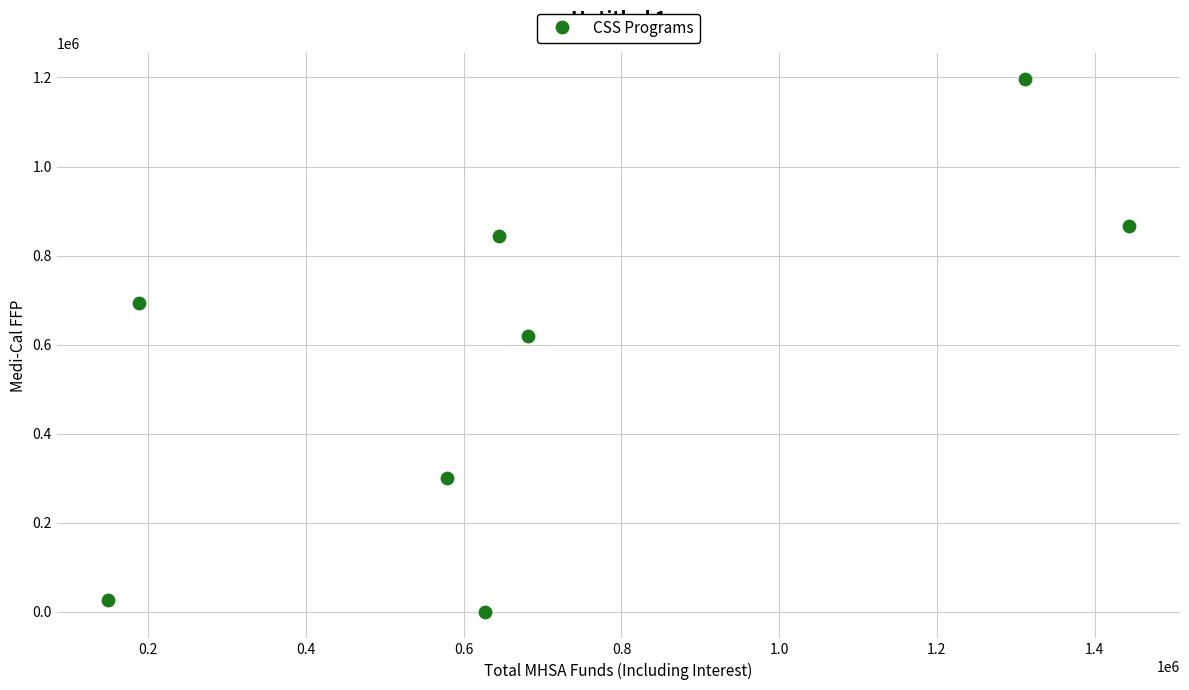

What Y value in the scatter plot is closest to 597857?

618684.0